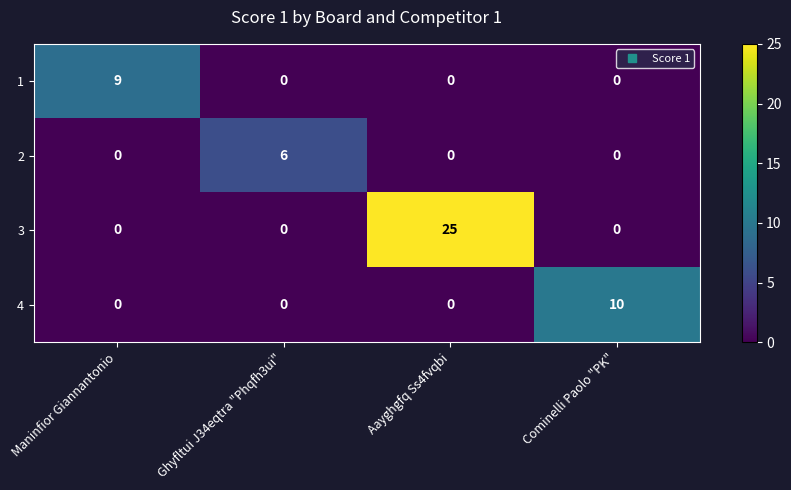

Which series has the widest spread of values?

3